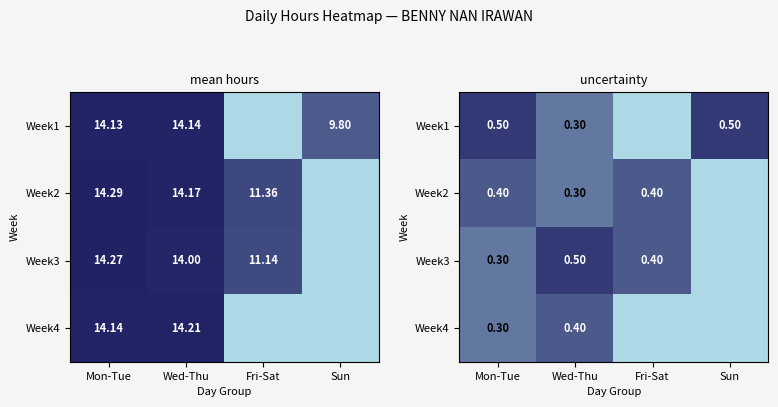

At which label is Week2 closest to 0?

Sun